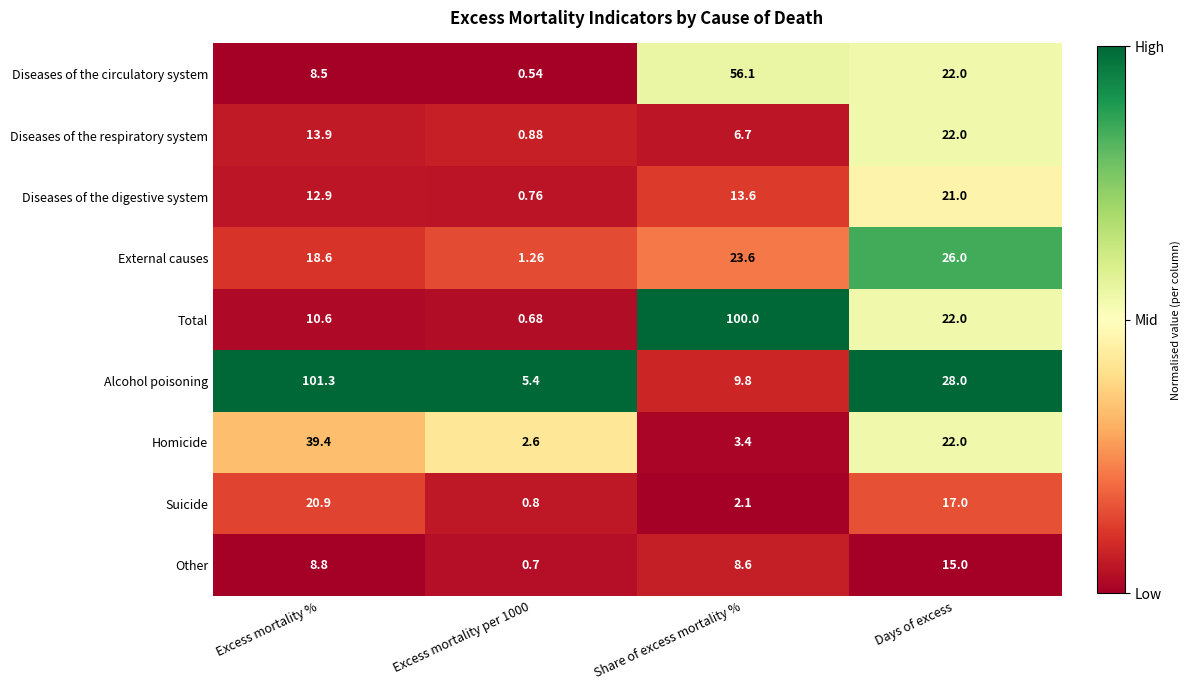

Is the value of Diseases of the digestive system at Share of excess mortality % greater than the value of Total at Share of excess mortality %?

No